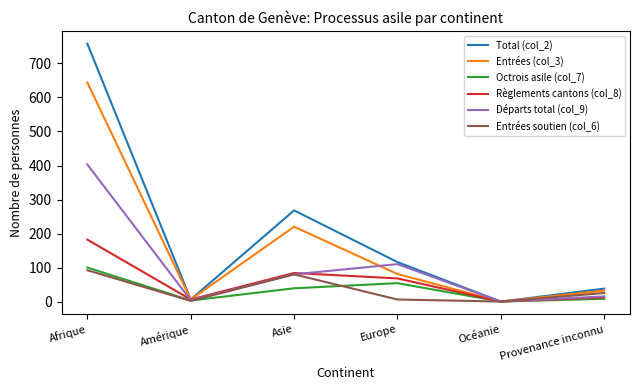

What is the spread (max minus min) of values at Afrique?

666